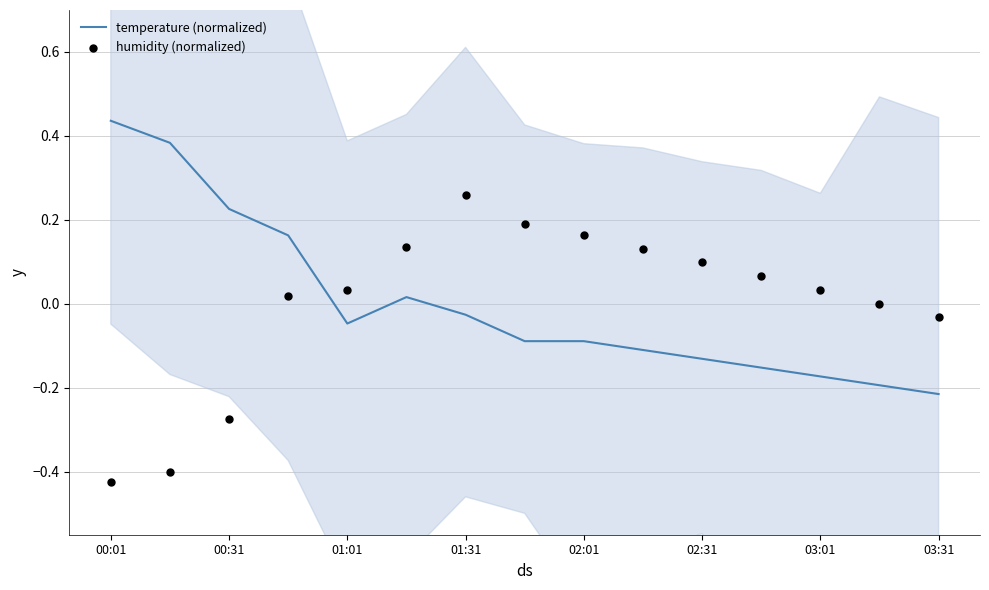

Which series contains the highest Y value?

temperature (normalized)